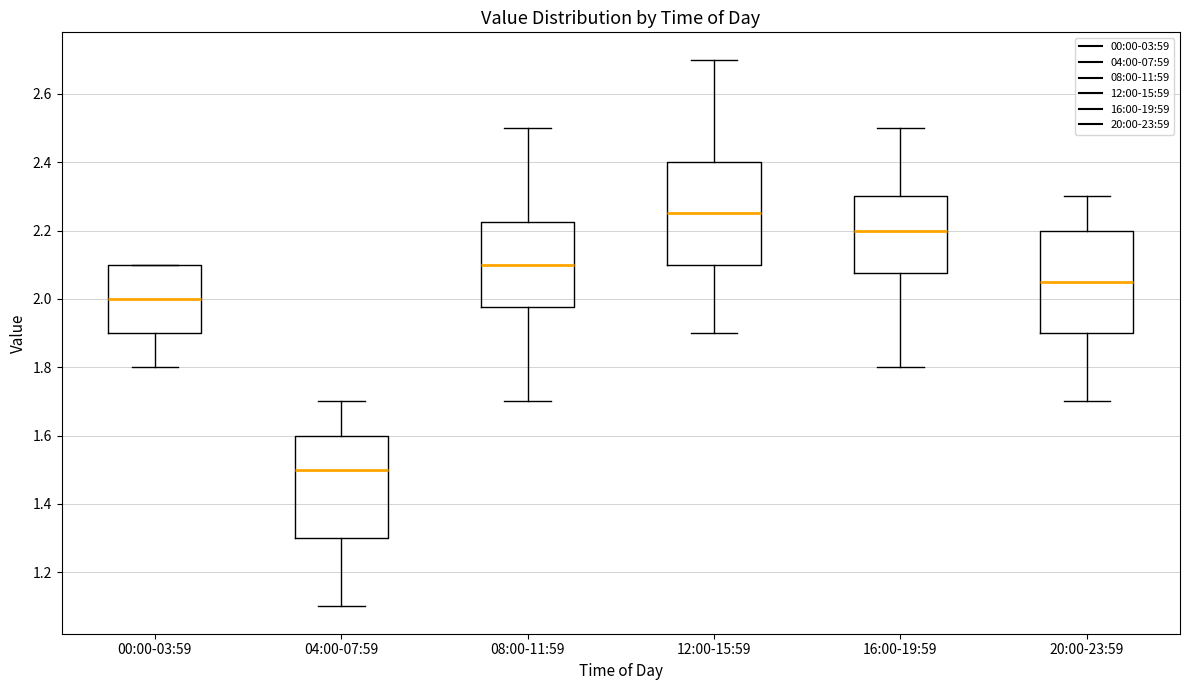

Which box's median line is the highest?

12:00-15:59